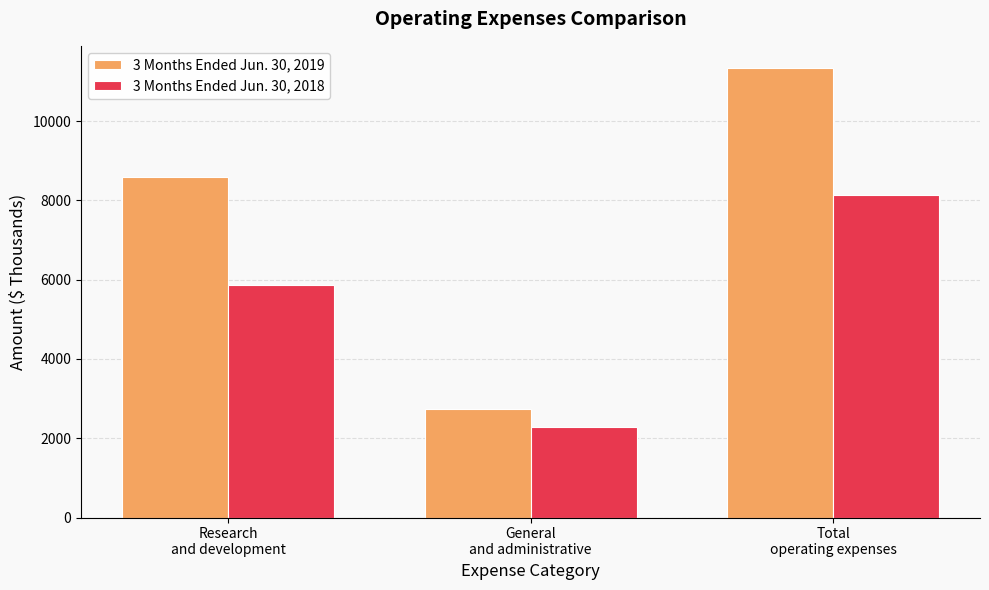

How many categories are shown in the chart?

3